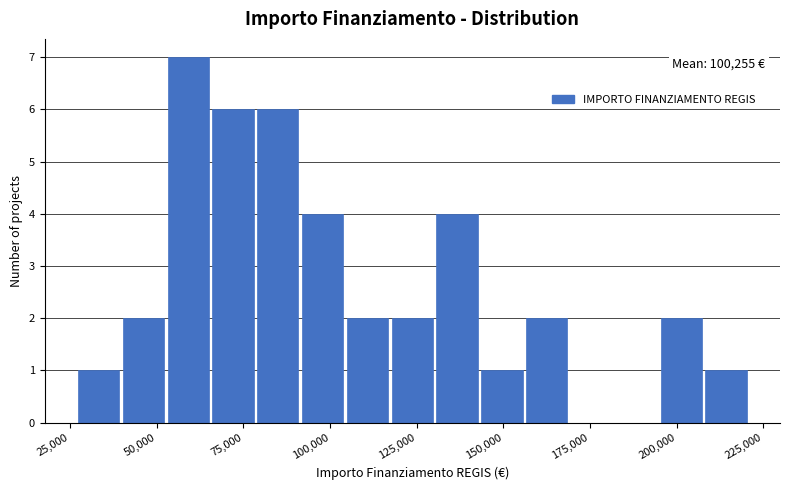

Around what value on the x-axis is the tallest bar? Give the approximate position of its centre, as read against the axis.

60000